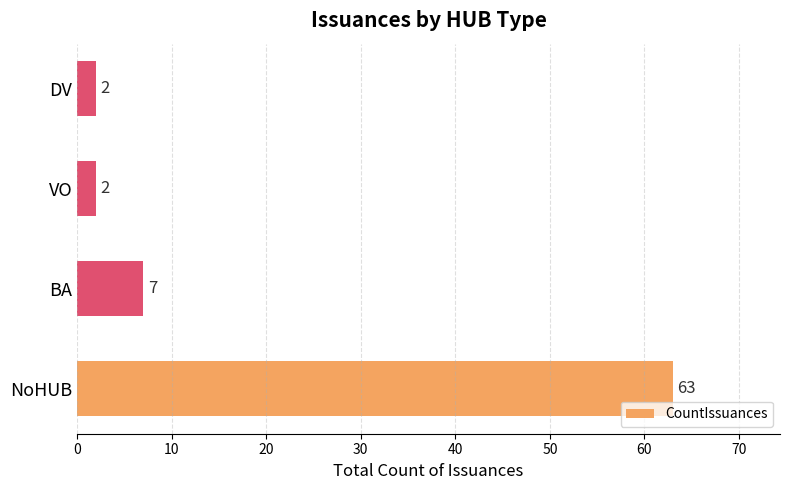

How many series are shown in this chart?

1